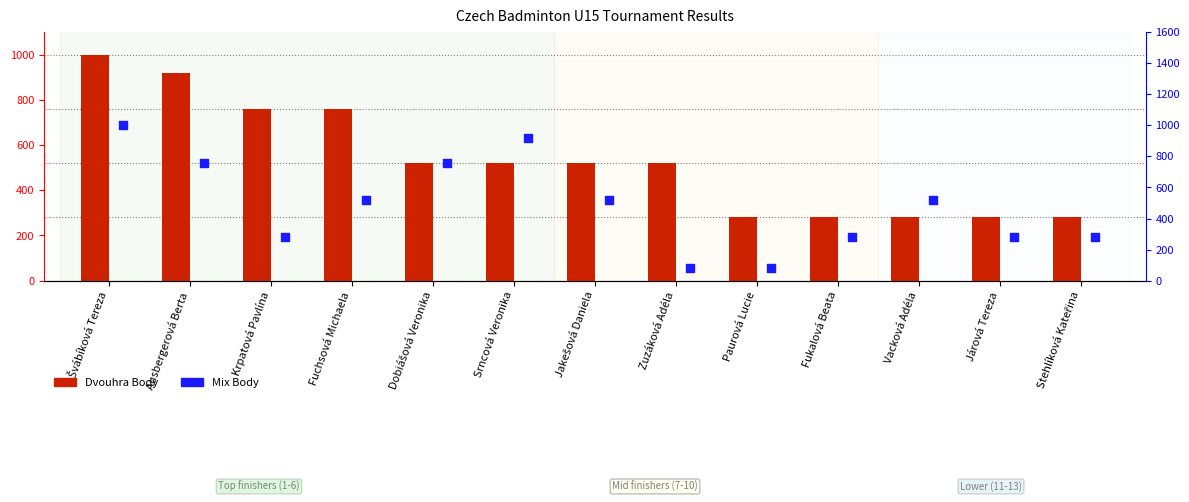

Which series has the largest Y range (max minus min)?

Mix Body